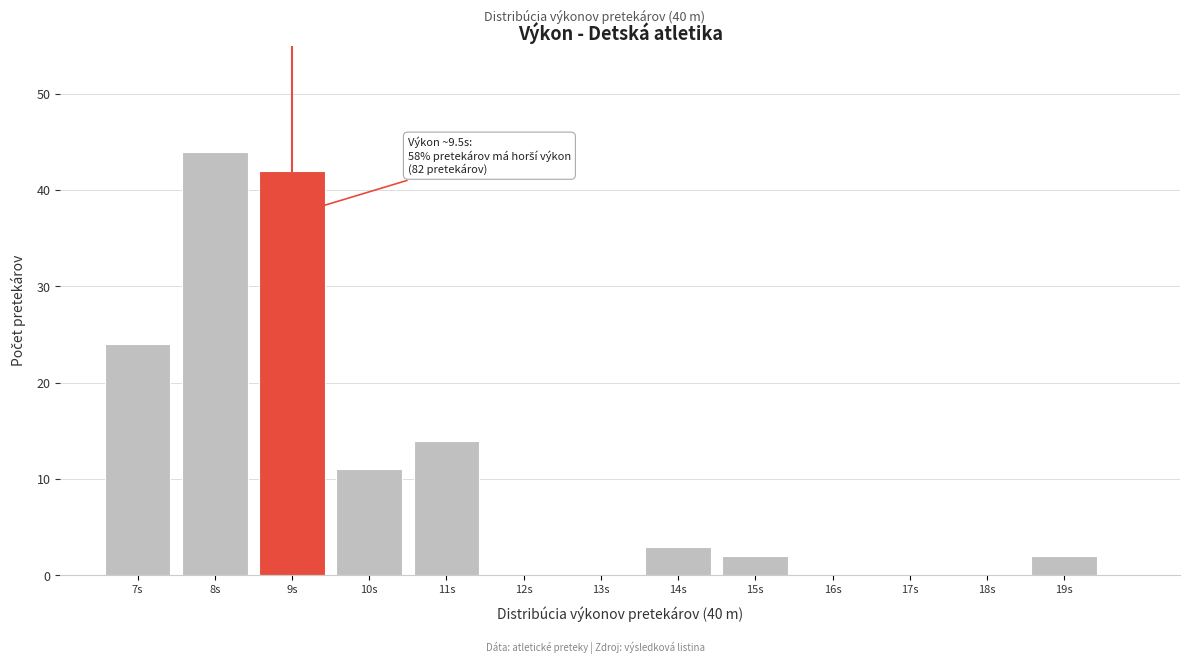

Reading left to right, what are all the values shown in this chart?

7s=24	8s=44	9s=42	10s=11	11s=14	12s=0	13s=0	14s=3	15s=2	16s=0	17s=0	18s=0	19s=2